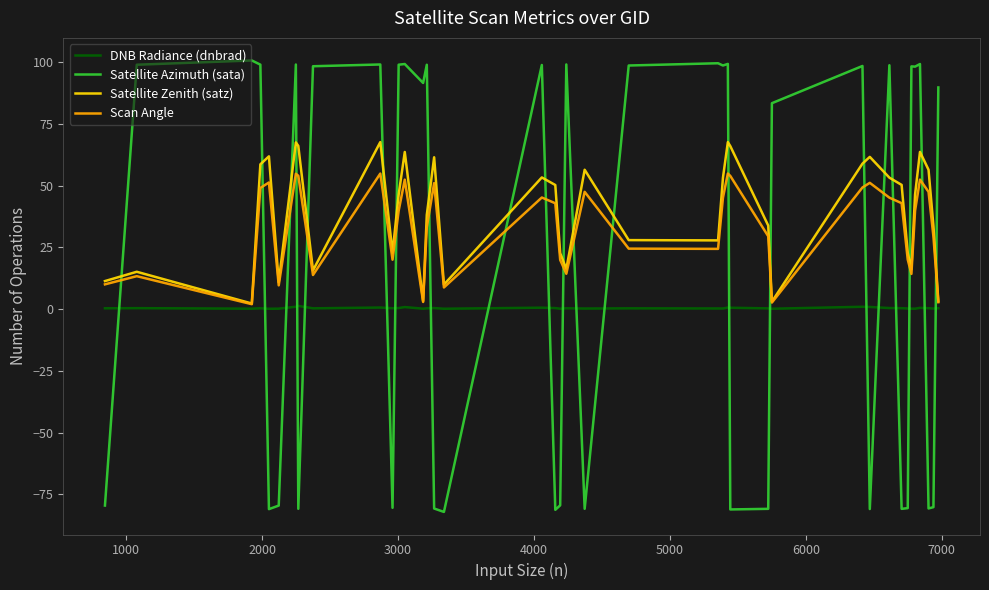

At how many categories does at least one series exceed 94?

20